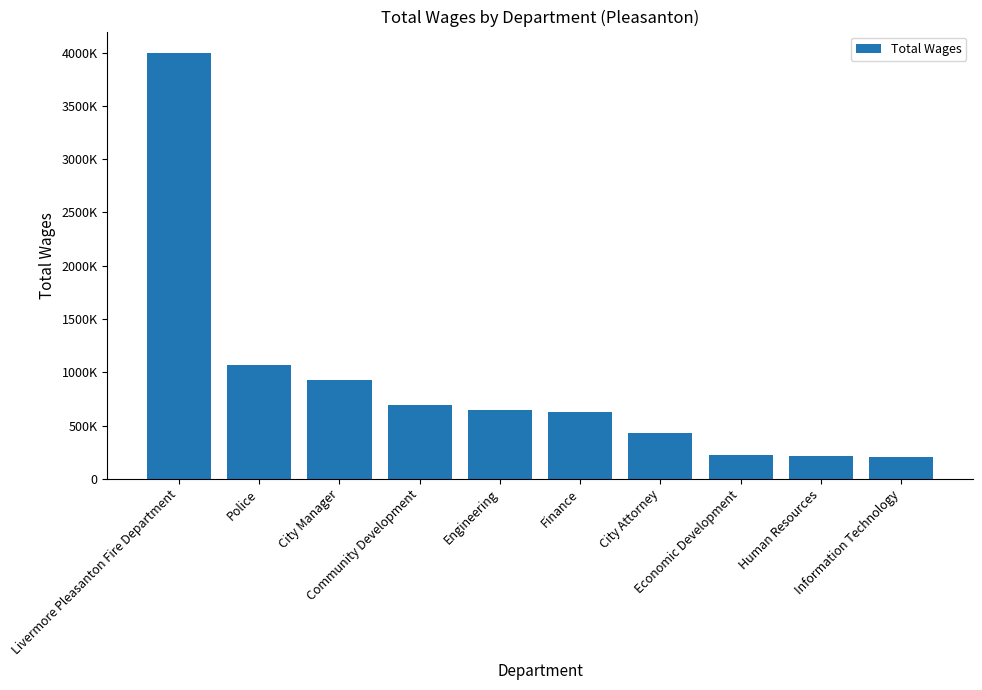

Are the bars horizontal?

No